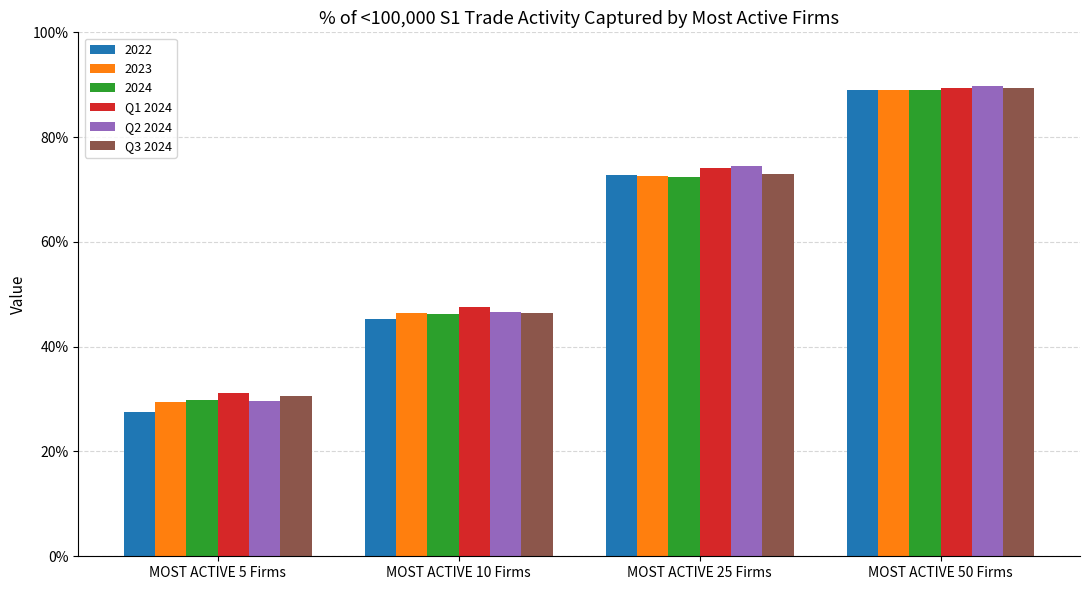

What are all the series names shown in the legend?

2022, 2023, 2024, Q1 2024, Q2 2024, Q3 2024